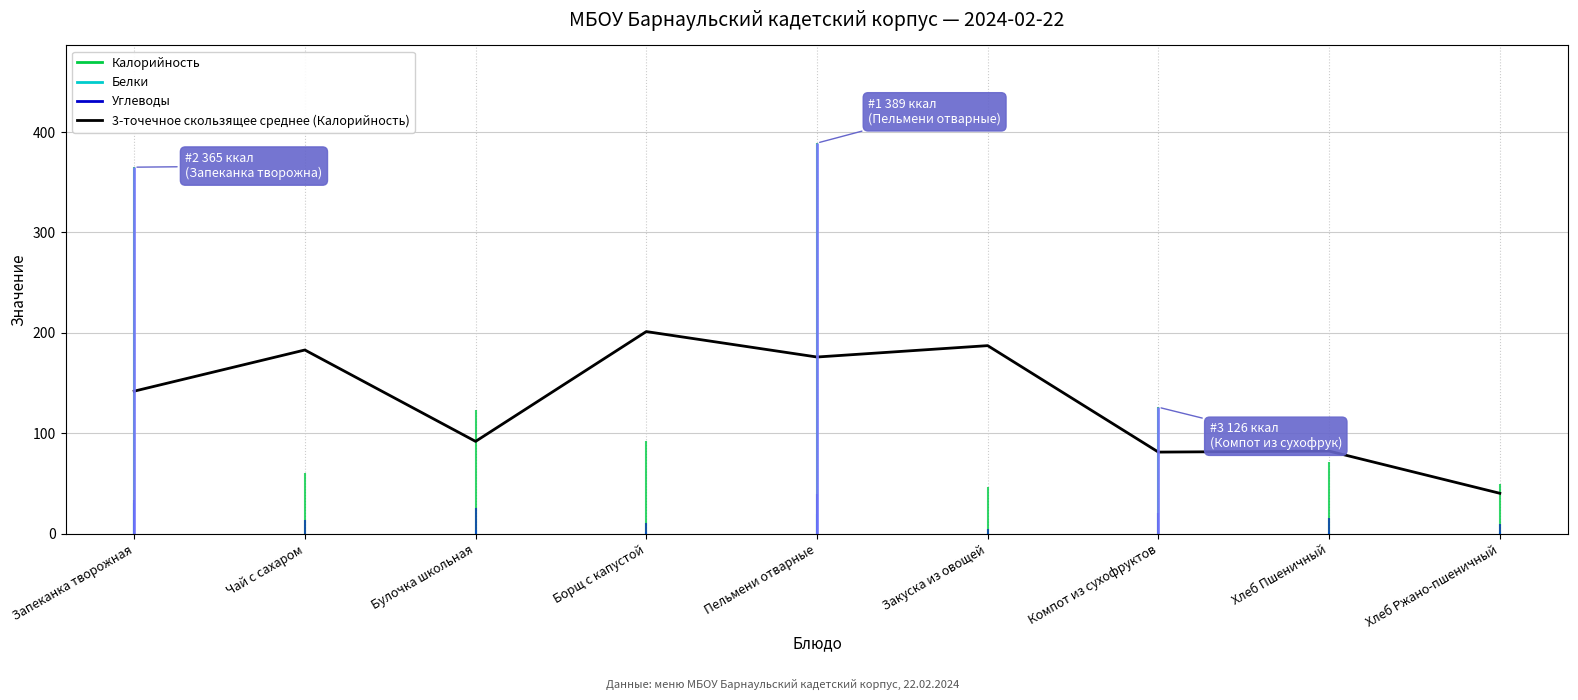

Between Хлеб Пшеничный and Запеканка творожная, which is larger?

Запеканка творожная